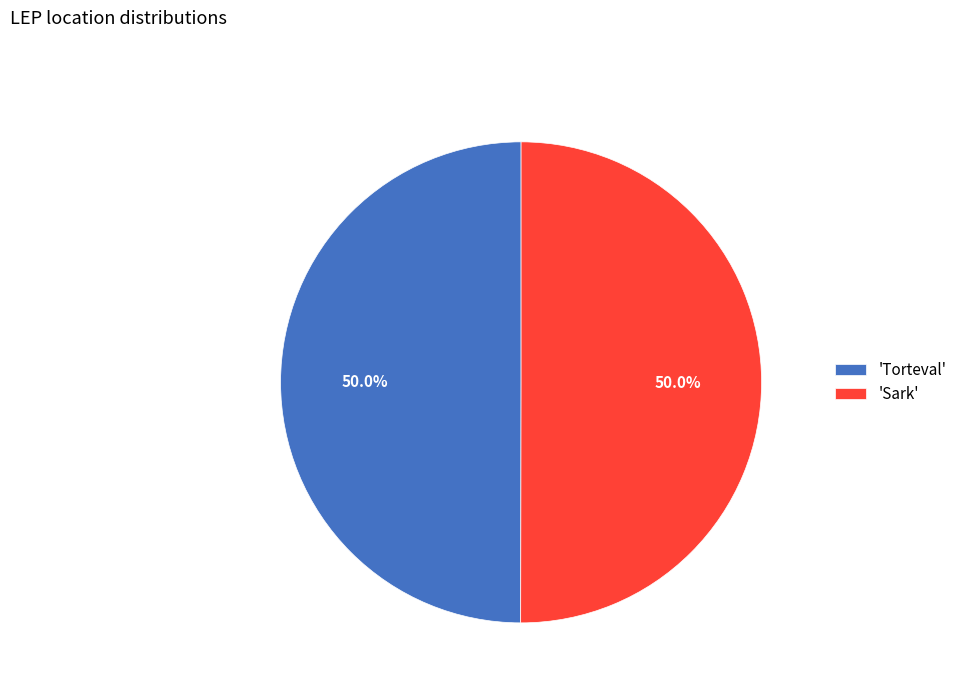

Is the sum of 'Torteval' and 'Sark' greater than half?

Yes